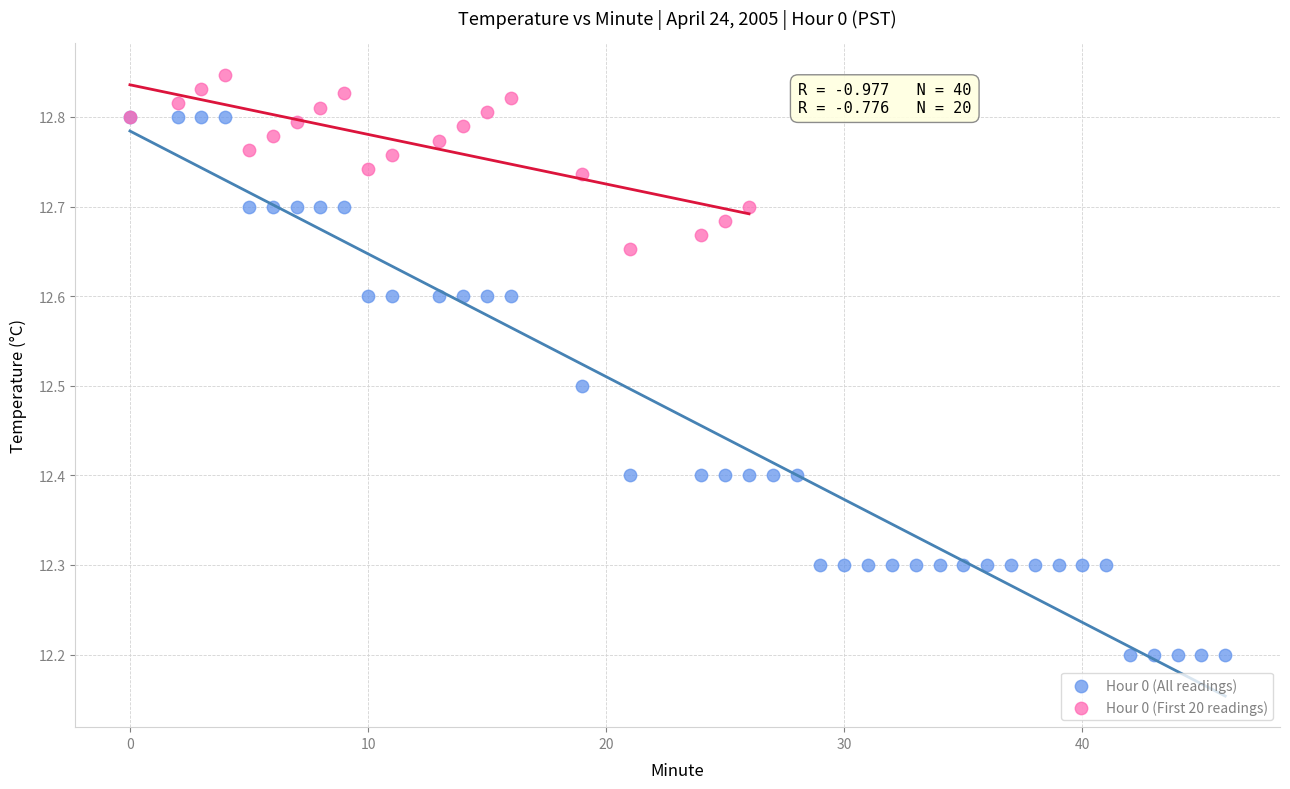

Which series has the largest Y range (max minus min)?

Hour 0 (All readings)